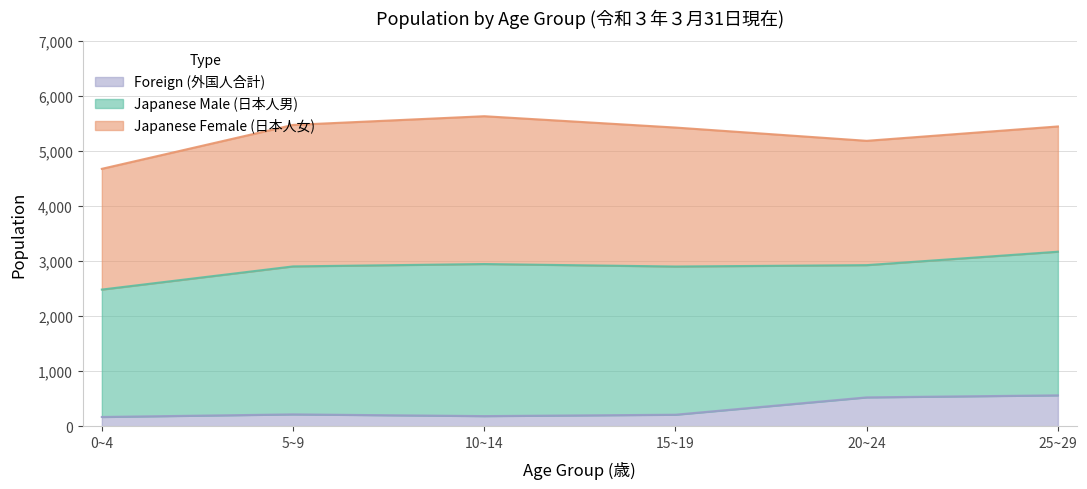

What is the difference between the second highest and second lowest values in the Foreign (外国人合計) series?

340